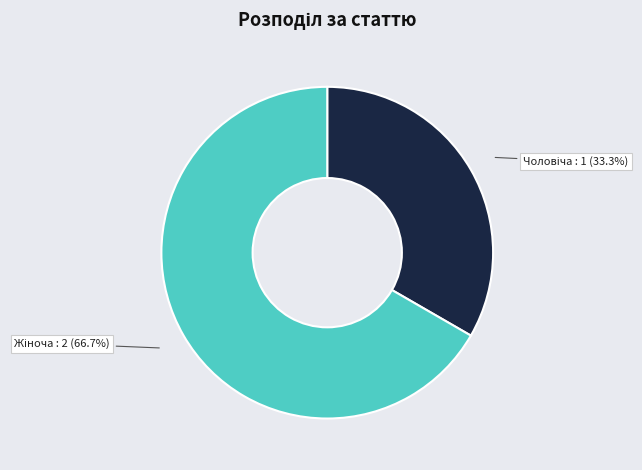

Is there any slice that represents more than half of the pie?

Yes